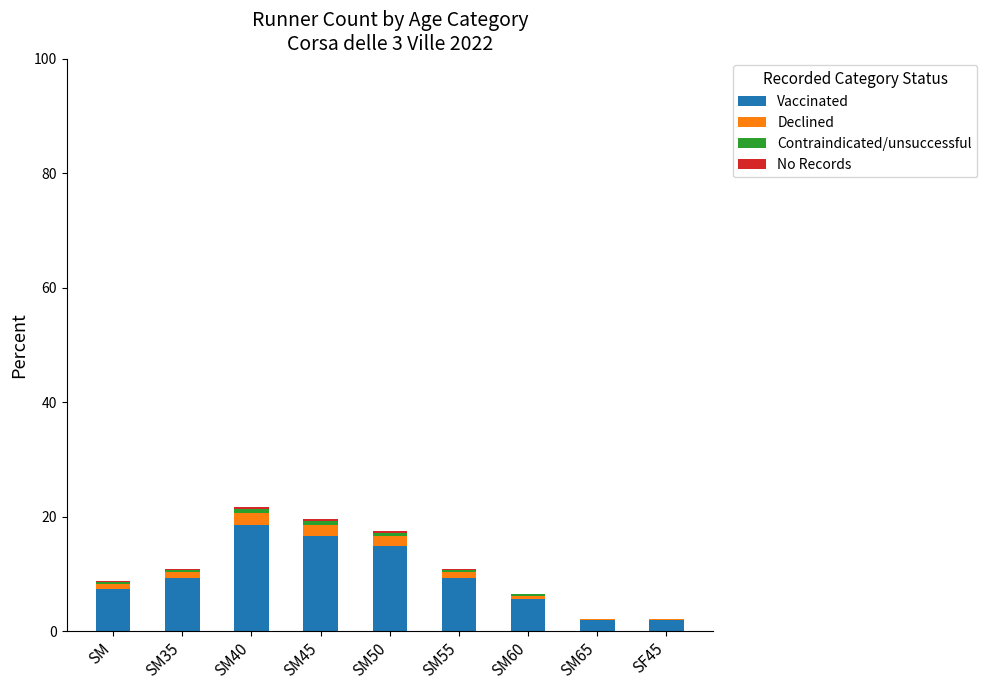

True or false: Vaccinated has a value of 9.6 at SM45.

False